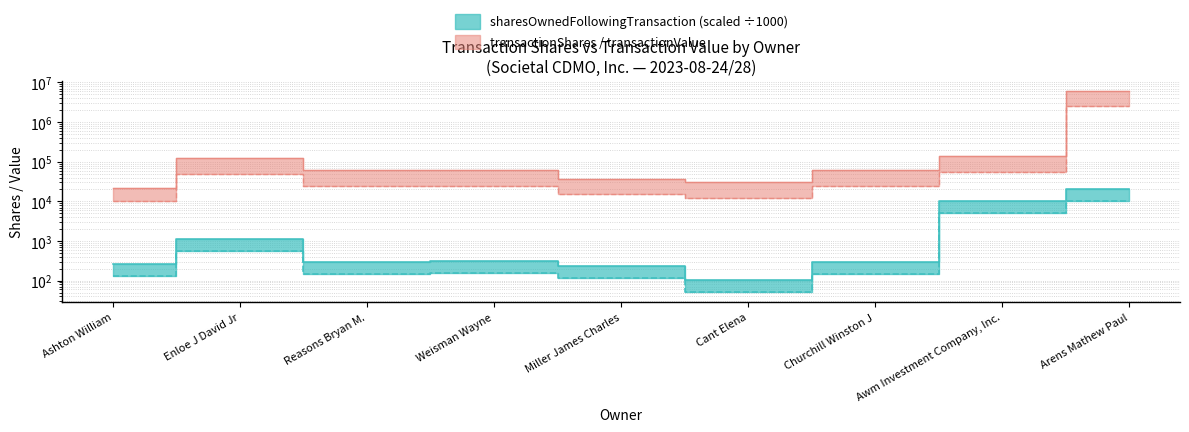

True or false: transactionValue and transactionShares intersect in this chart.

False